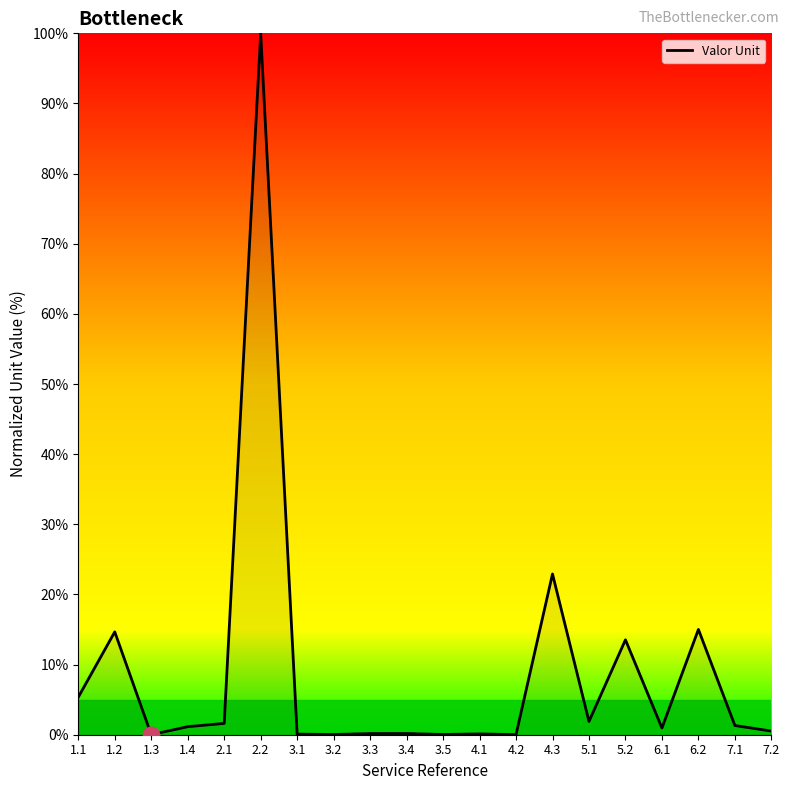

Which label corresponds to the largest value in the chart?

2.2